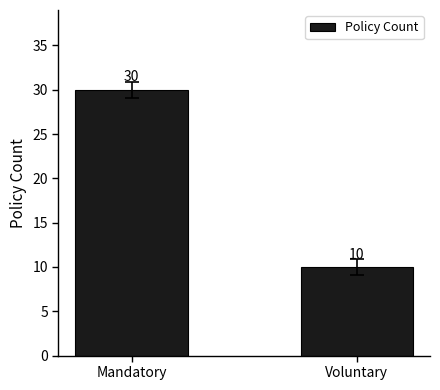

List the labels in order of value, smallest first.

Voluntary, Mandatory